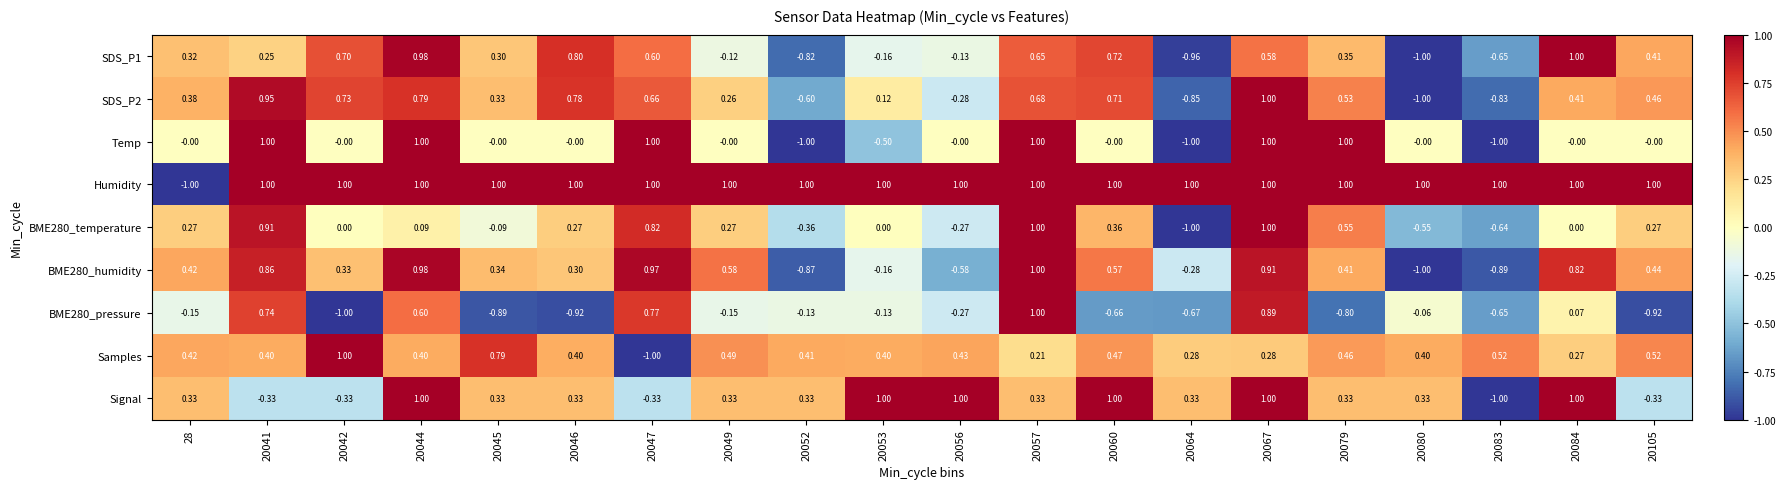

Which series has the largest total across all categories?

Humidity